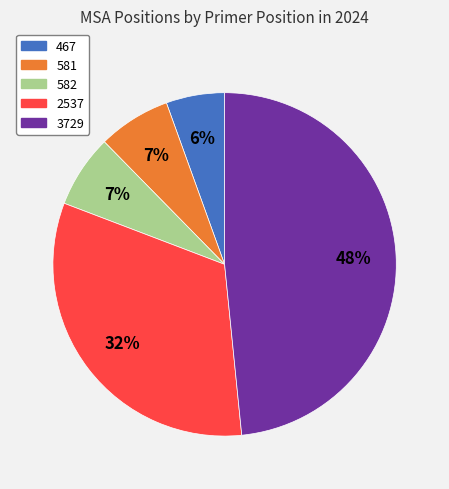

Combined, do 467 and 582 account for over 50%?

No